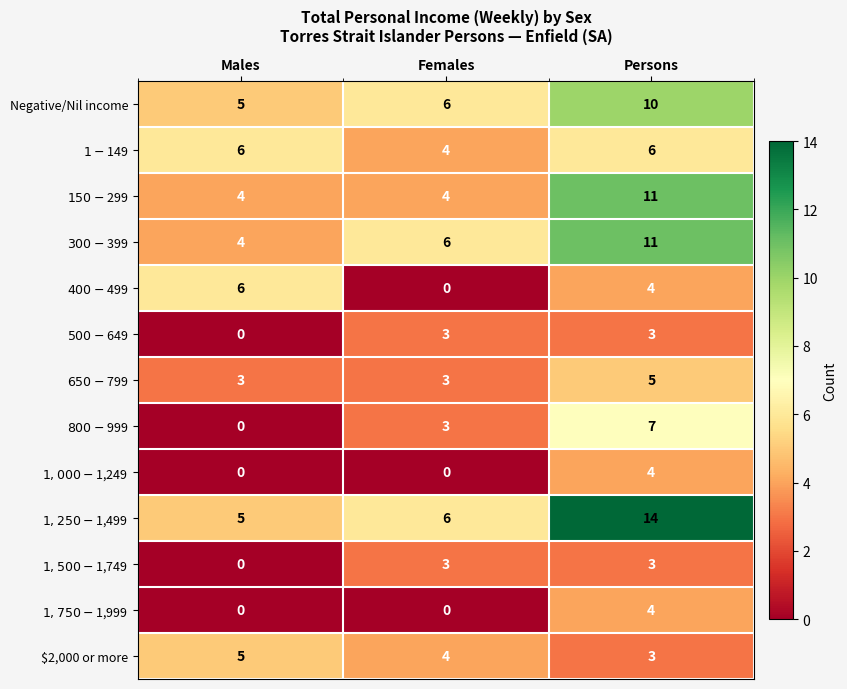

True or false: $2,000 or more has a value of 7 at Females.

False